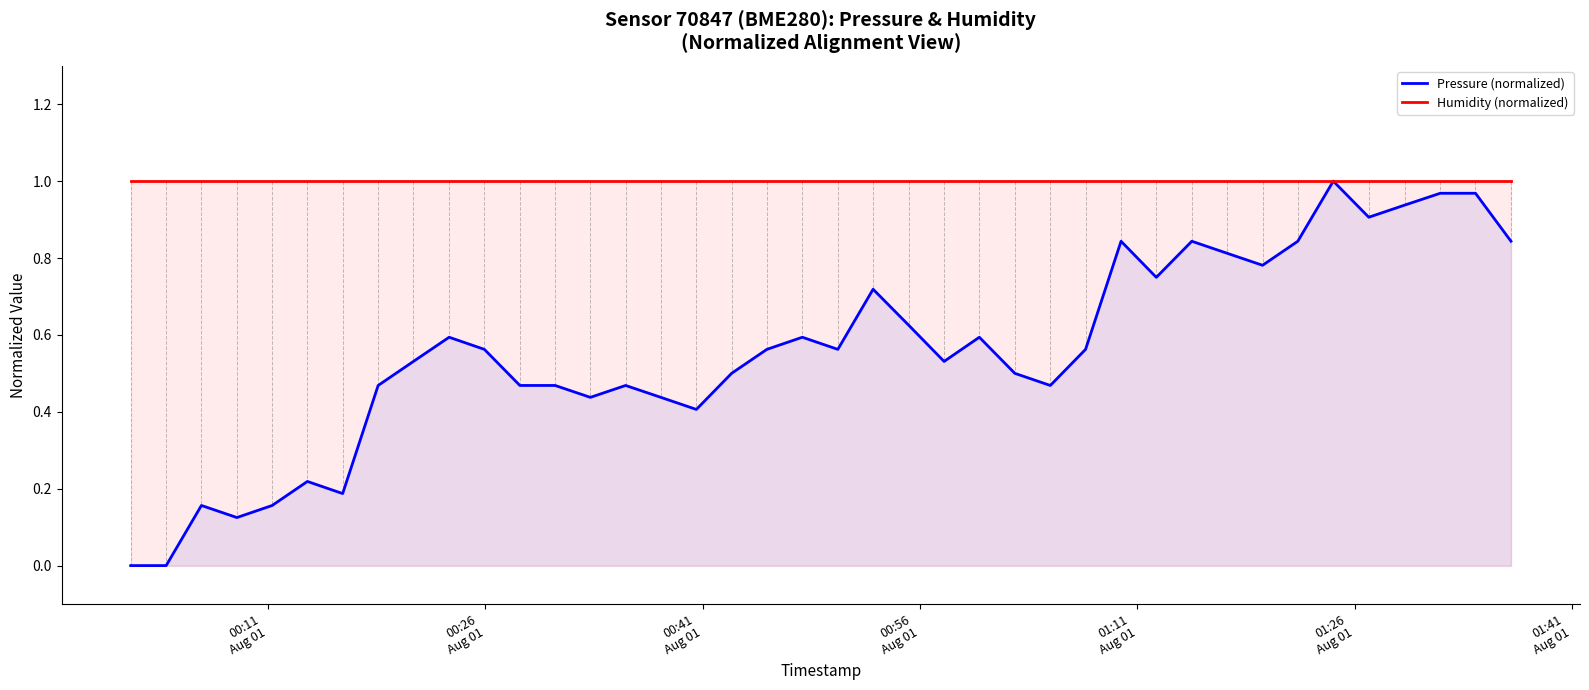

Rank the series by their average value, from lowest to highest.

Pressure (normalized), Humidity (normalized)